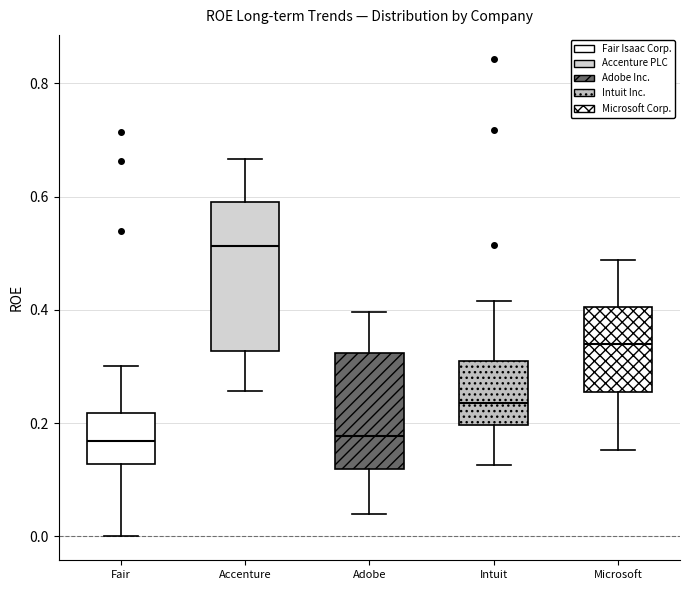

Where does the median line of the box for Adobe sit on the y-axis? The values are not printed on the chart, so give them approximately, as read against the axis.

0.18